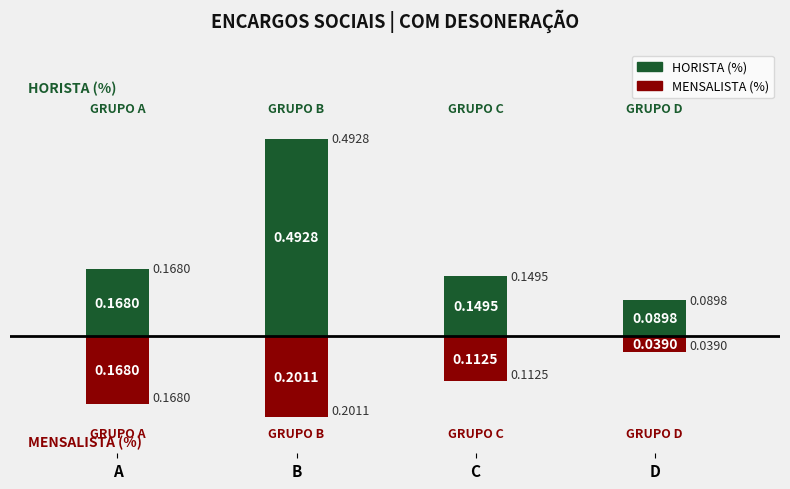

Is it true that MENSALISTA (%) equals -0.0 at D?

False